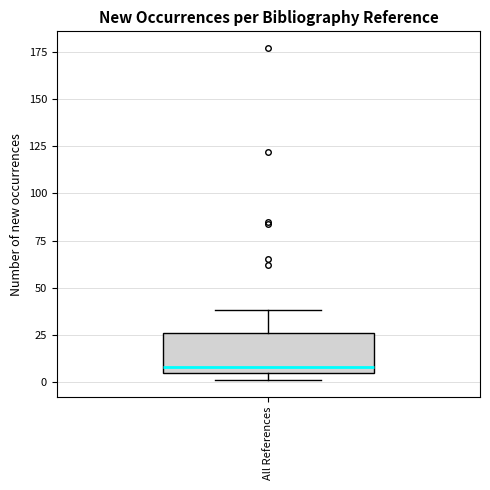

Read this box plot against the y-axis: the position of the median line, the range covered by the box, and the ends of both whiskers. The values are not printed on the chart, so give them approximately, as read against the axis.

median 10, box 5 to 25, whiskers 0 to 40